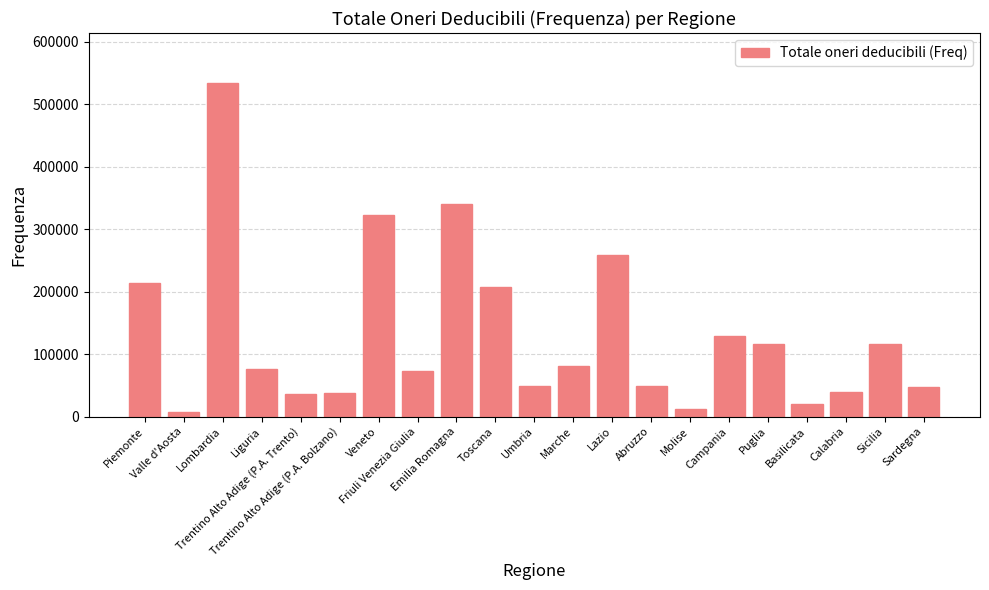

What is the change in value from Veneto to Lazio?

-64991